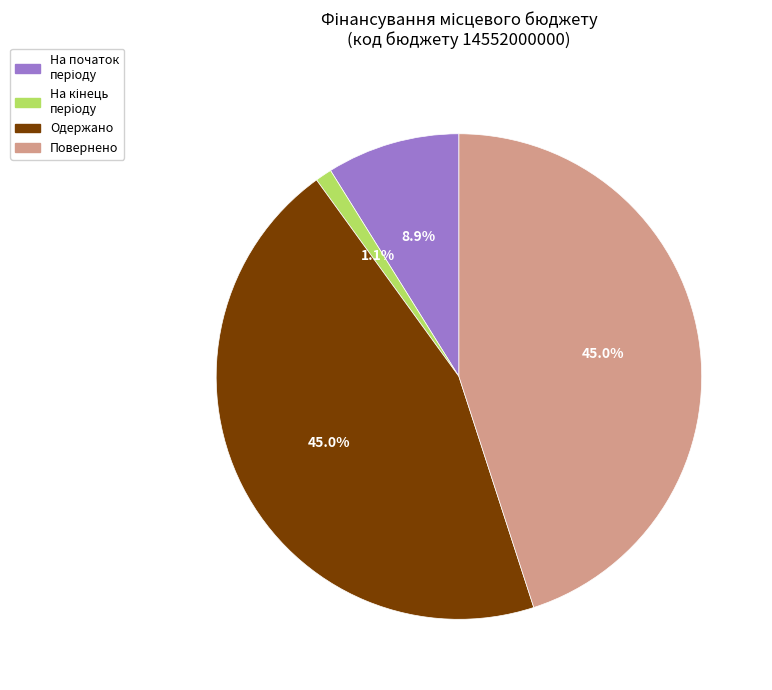

What portion of the pie excludes Повернено?

55.0%